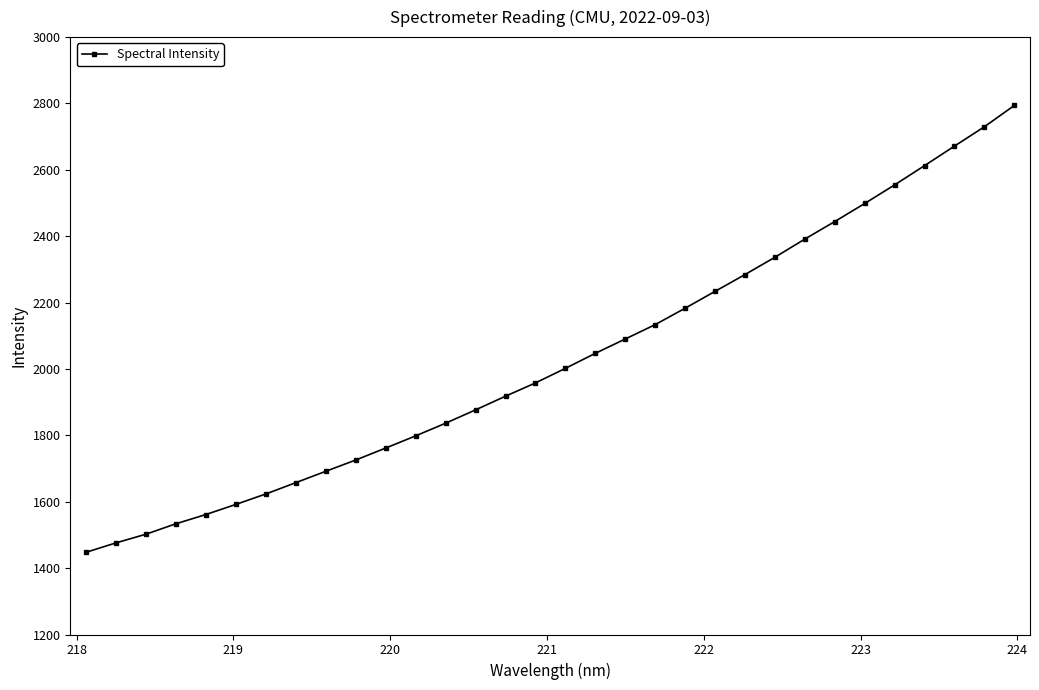

What is the value of the 20th point from the left?

2133.7